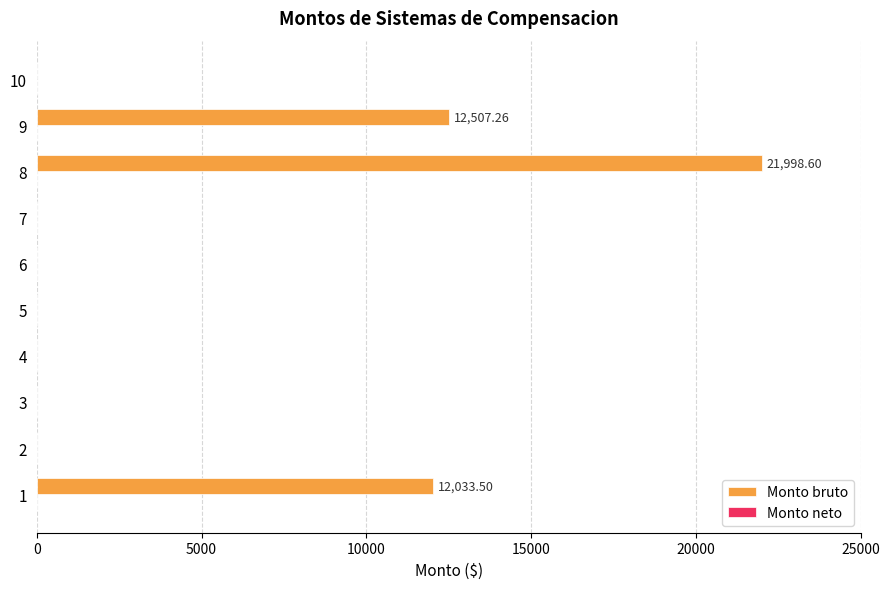

What is the sum of all values?

46539.4